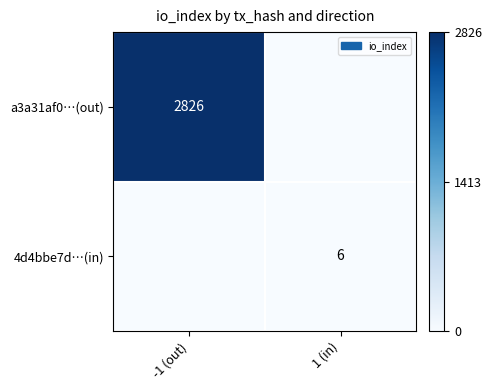

True or false: a3a31af0…(out) has a value of 987 at -1 (out).

False